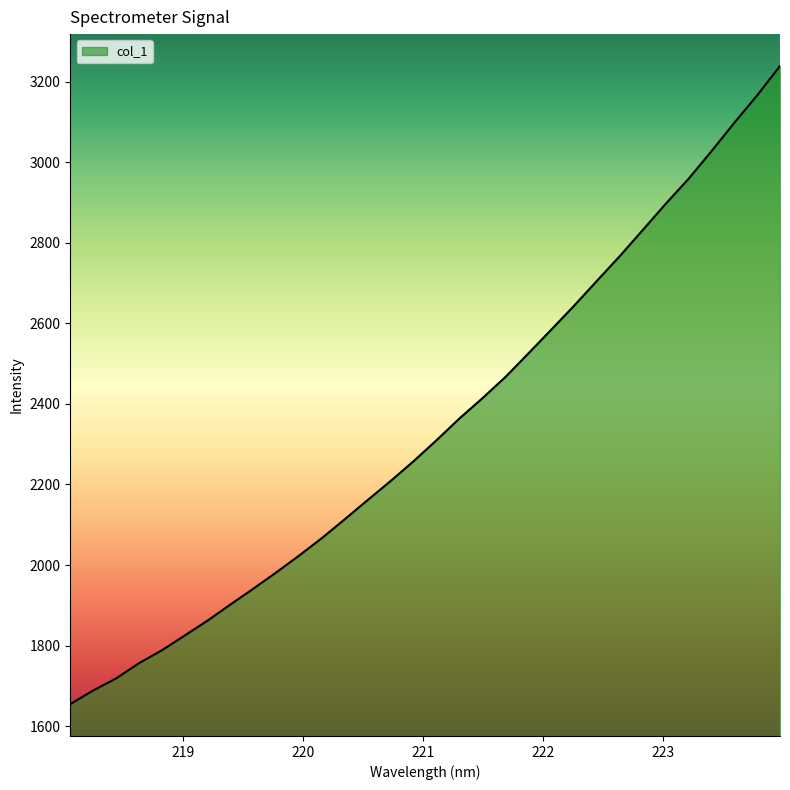

What is the smallest value displayed?

1655.0